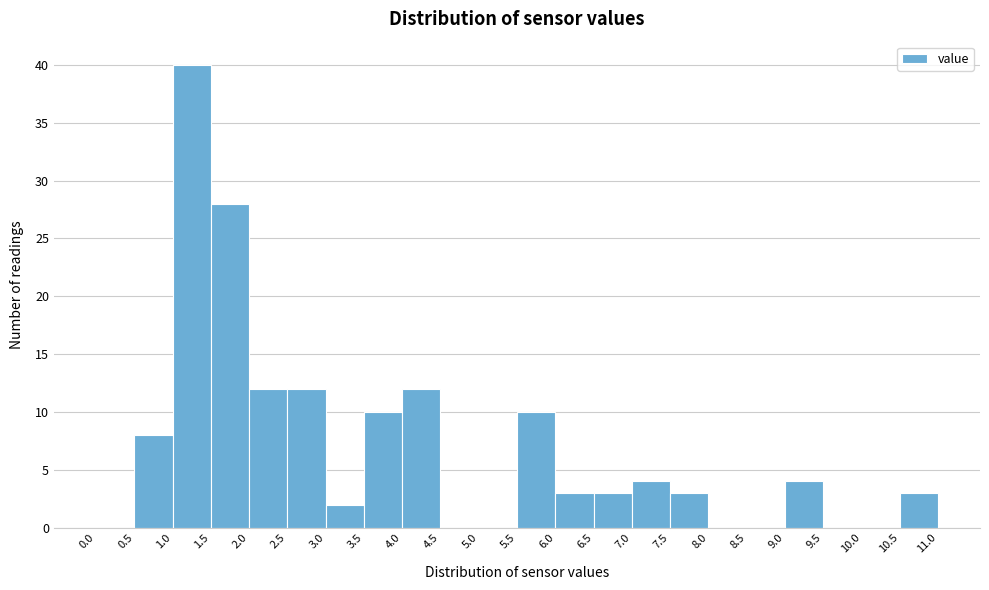

Reading left to right, transcribe this chart: for each bar, give the range it covers on the x-axis and its height. The values are not printed on the chart, so give them approximately, as read against the axis.

0.0 to 0.5: 0
0.5 to 1.0: 8
1.0 to 1.5: 40
1.5 to 2.0: 28
2.0 to 2.5: 12
2.5 to 3.0: 12
3.0 to 3.5: 2
3.5 to 4.0: 10
4.0 to 4.5: 12
4.5 to 5.0: 0
5.0 to 5.5: 0
5.5 to 6.0: 10
6.0 to 6.5: 3
6.5 to 7.0: 3
7.0 to 7.5: 4
7.5 to 8.0: 3
8.0 to 8.5: 0
8.5 to 9.0: 0
9.0 to 9.5: 4
9.5 to 10.0: 0
10.0 to 10.5: 0
10.5 to 11.0: 3